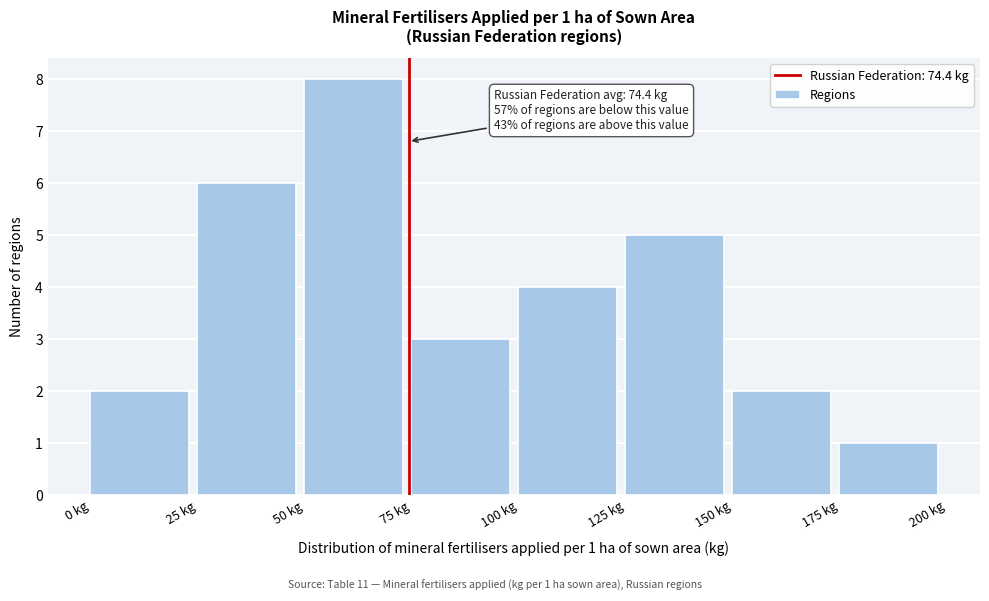

Which range on the x-axis has the tallest bar?

50 to 75